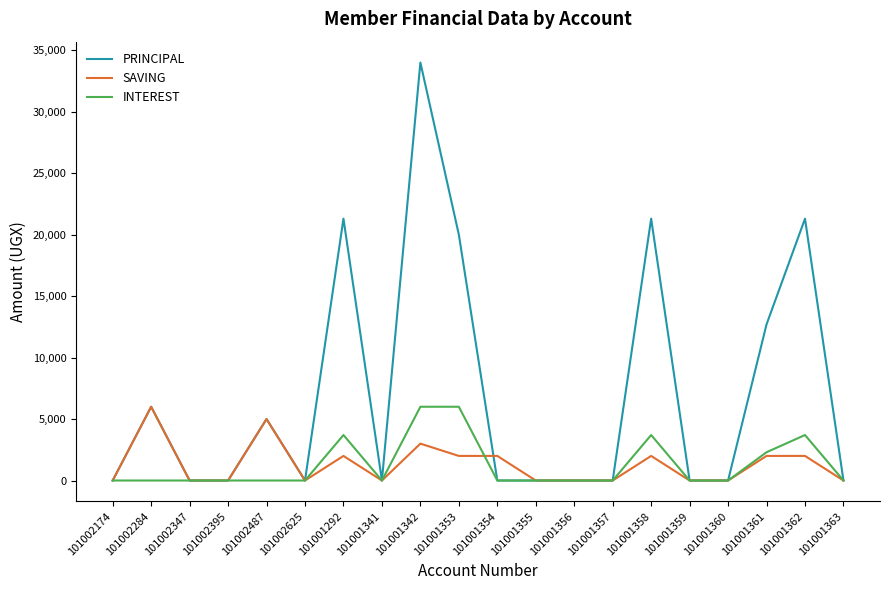

Where is PRINCIPAL nearest to the value 17000?

101001353